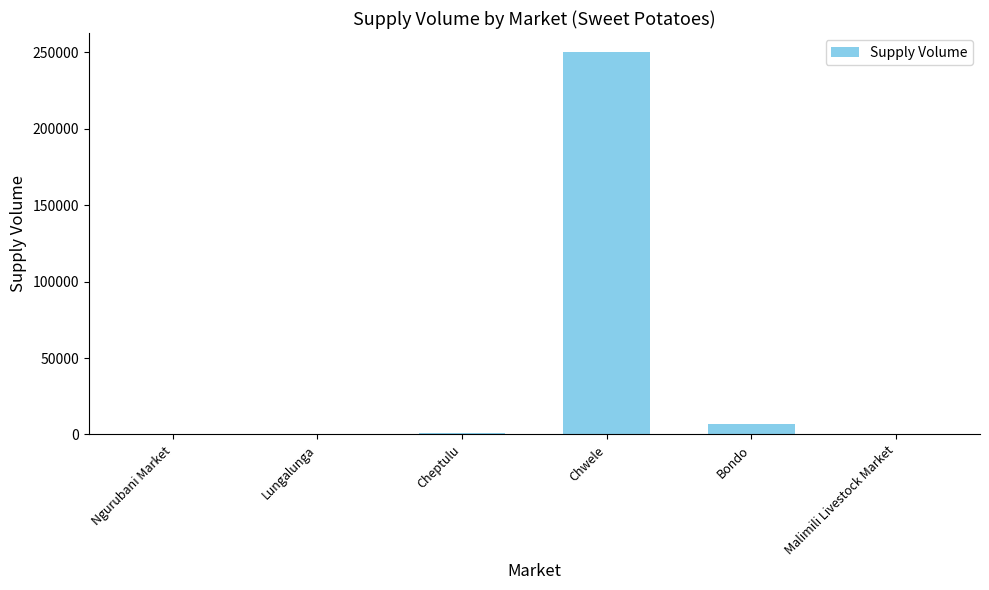

Which category has the highest value across all series?

Chwele